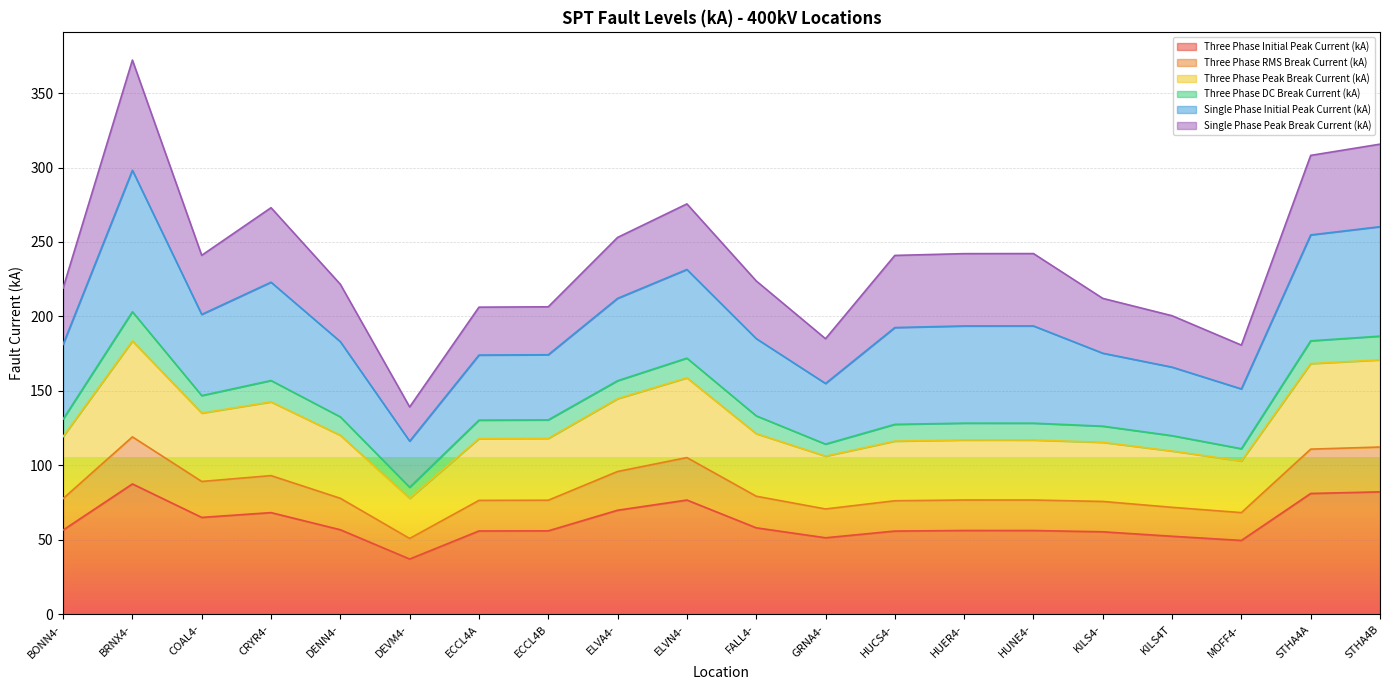

What is the total value across all series at CRYR4-?

273.0